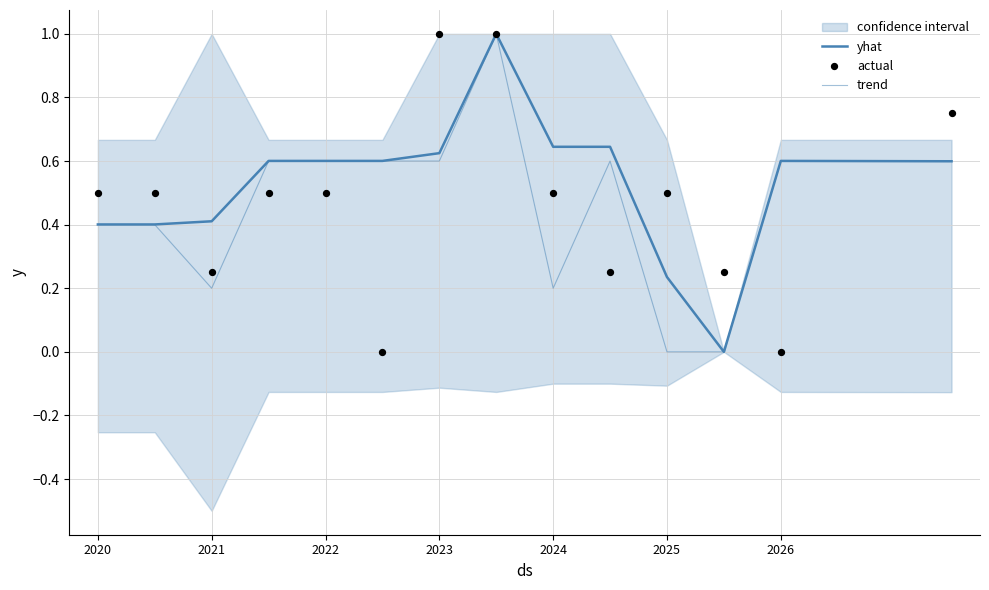

Which series reaches the maximum Y coordinate?

yhat